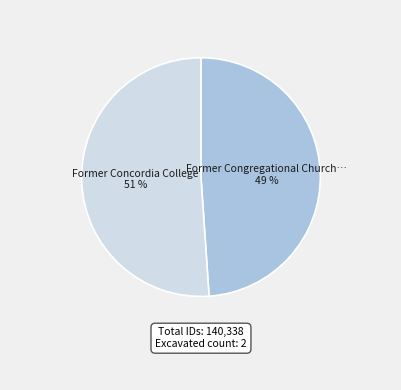

To the nearest percent, what is the difference between the largest and smallest slice percentages?

2%